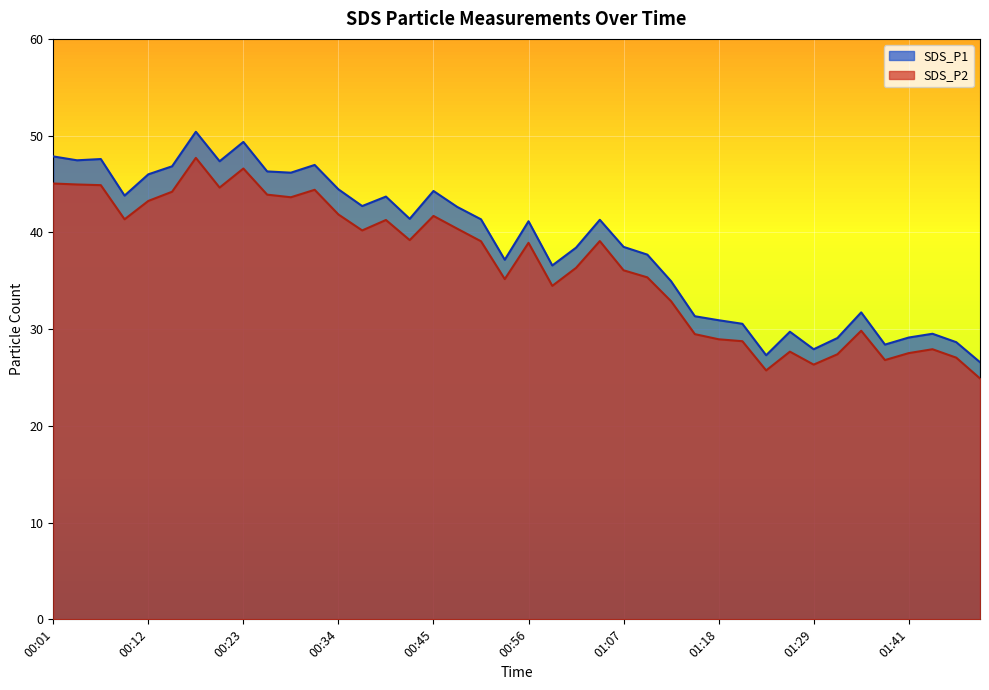

True or false: SDS_P1 and SDS_P2 cross at least once.

False